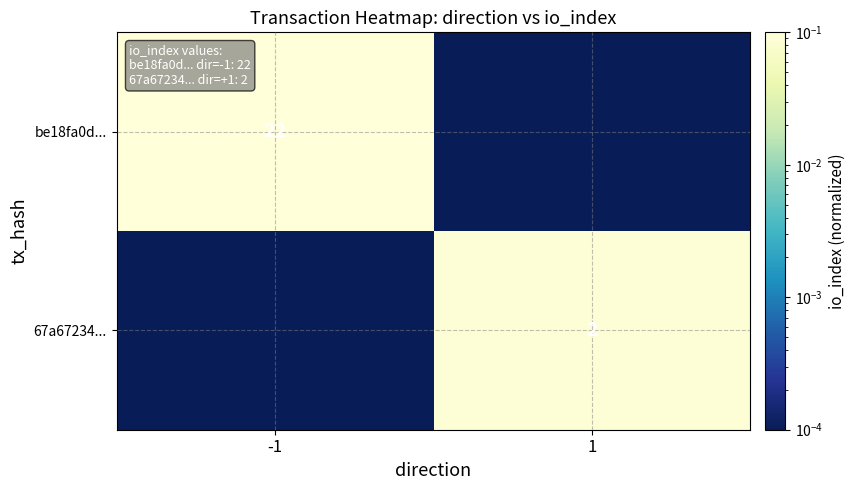

The value of 67a67234... at -1 is 0.0. True or false?

False